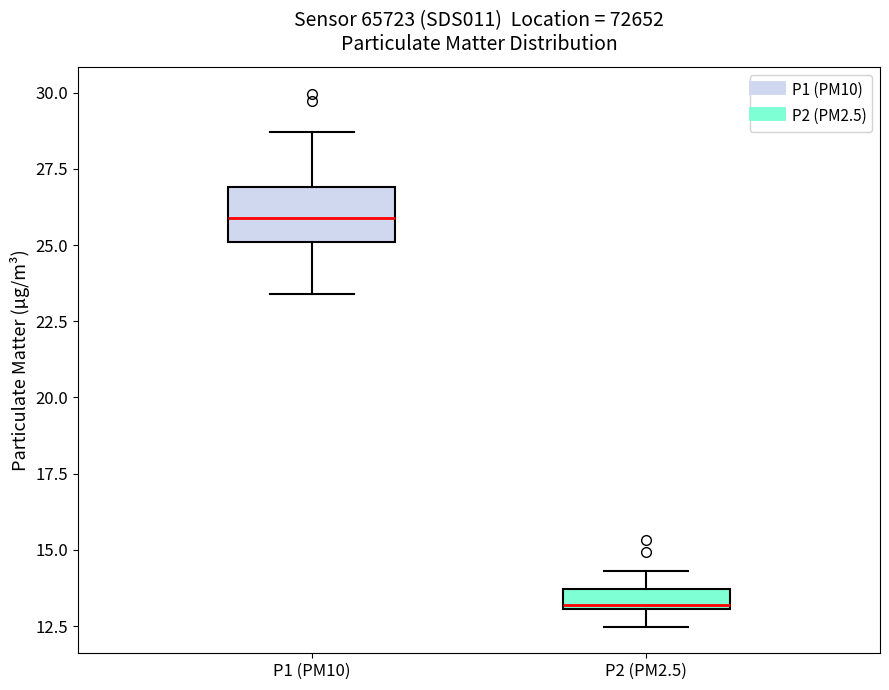

Which box has the highest median line?

P1 (PM10)